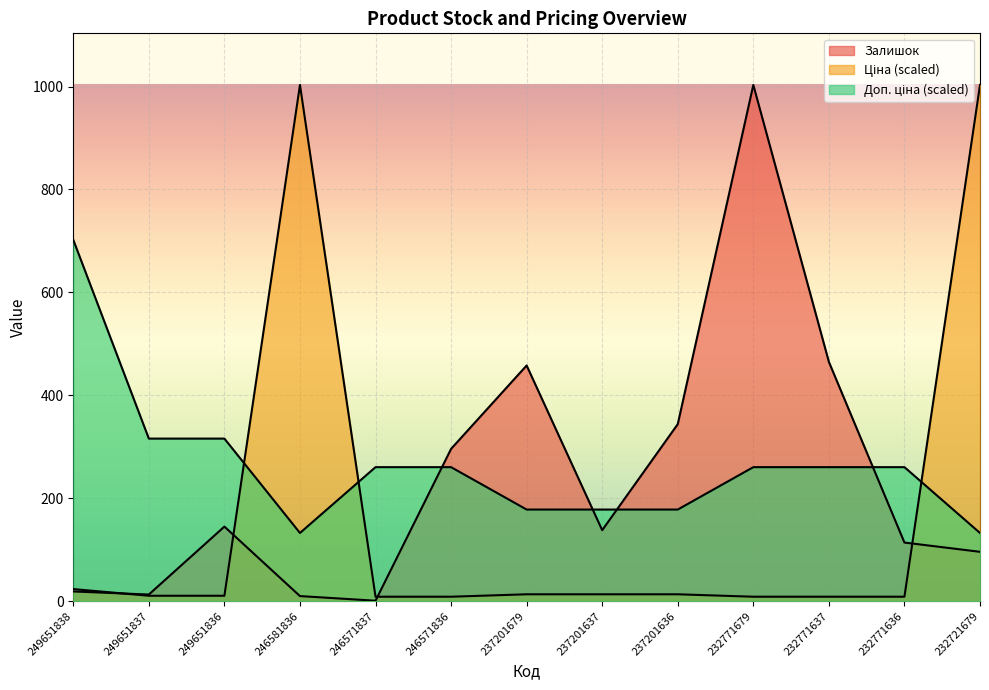

Between which two adjacent categories do Доп. ціна and Ціна first intersect?

249651836 and 246581836